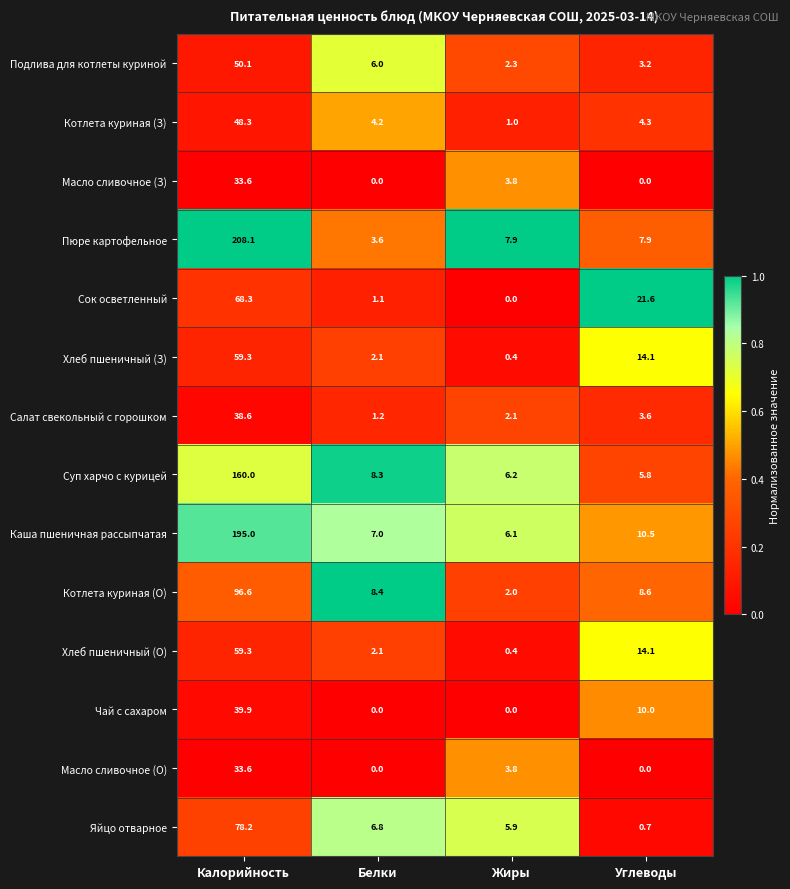

List the labels in order of Яйцо отварное value, largest first.

Калорийность, Белки, Жиры, Углеводы